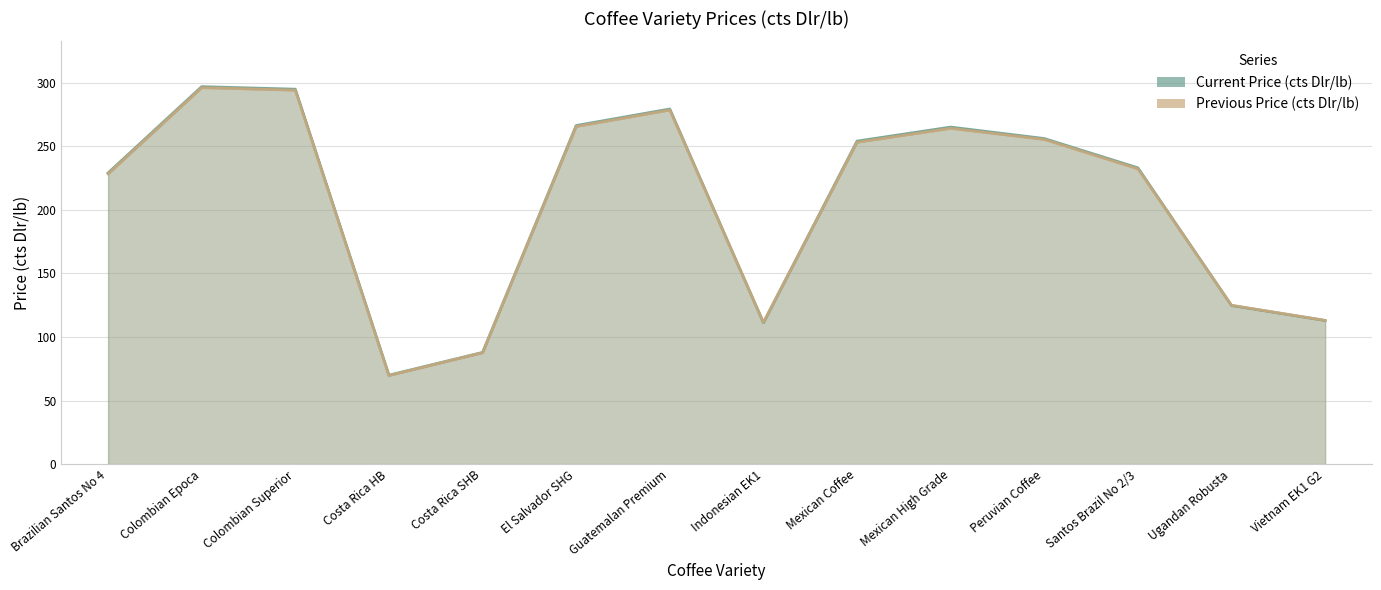

How many lines are shown in the chart?

2